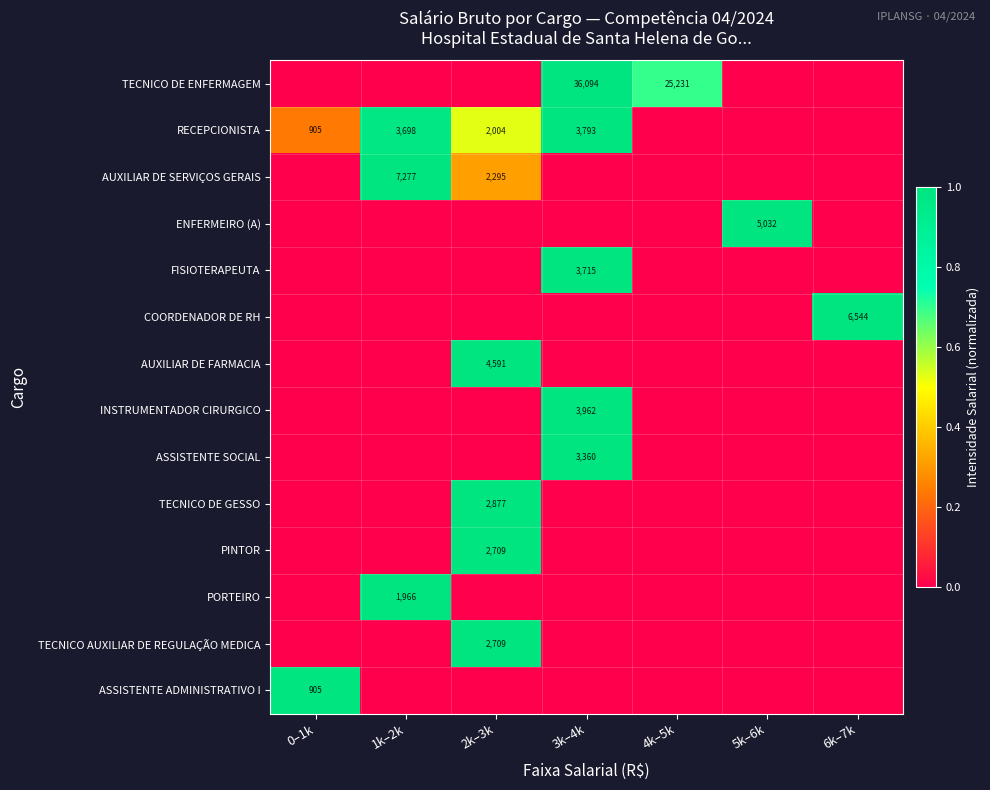

The AUXILIAR DE SERVIÇOS GERAIS series shows 2295 at 2k–3k. True or false?

True